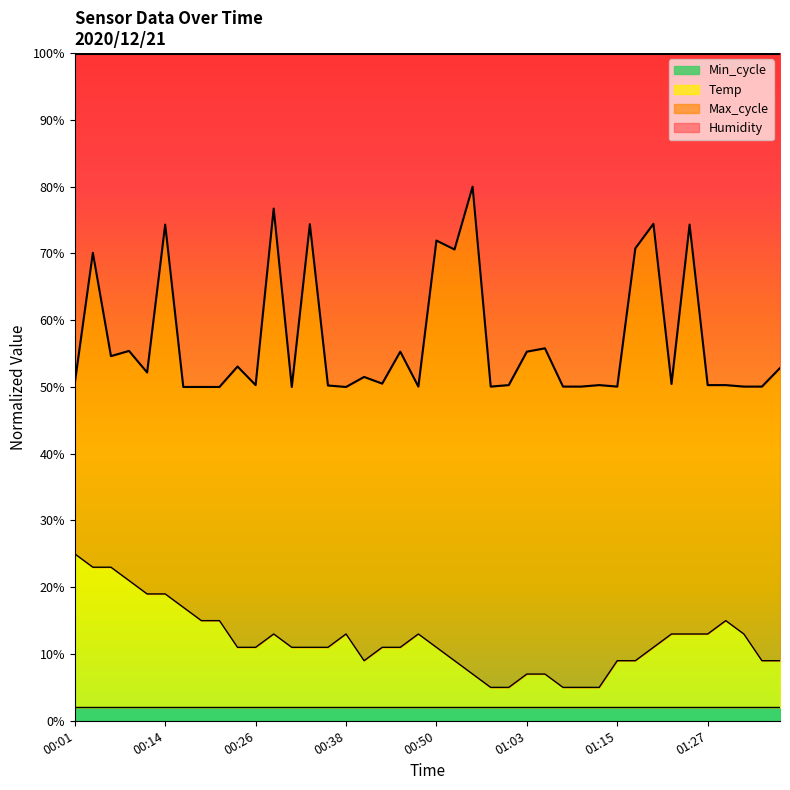

Reading right to left, what are all the values shown in this chart?

Temp: 9.0	9.0	13.0	15.0	13.0	13.0	13.0	11.0	9.0	9.0	5.0	5.0	5.0	7.0	7.0	5.0	5.0	7.0	9.0	11.0	13.0	11.0	11.0	9.0	13.0	11.0	11.0	11.0	13.0	11.0	11.0	15.0	15.0	17.0	19.0	19.0	21.0	23.0	23.0	25.0
Max_cycle: 52.8	50.1	50.1	50.3	50.3	74.3	50.4	74.4	70.8	50.1	50.3	50.1	50.1	55.8	55.3	50.3	50.1	80.0	70.6	71.9	50.1	55.3	50.5	51.5	50.0	50.2	74.4	50.0	76.7	50.3	53.1	50.0	50.0	50.0	74.3	52.2	55.4	54.6	70.1	50.6